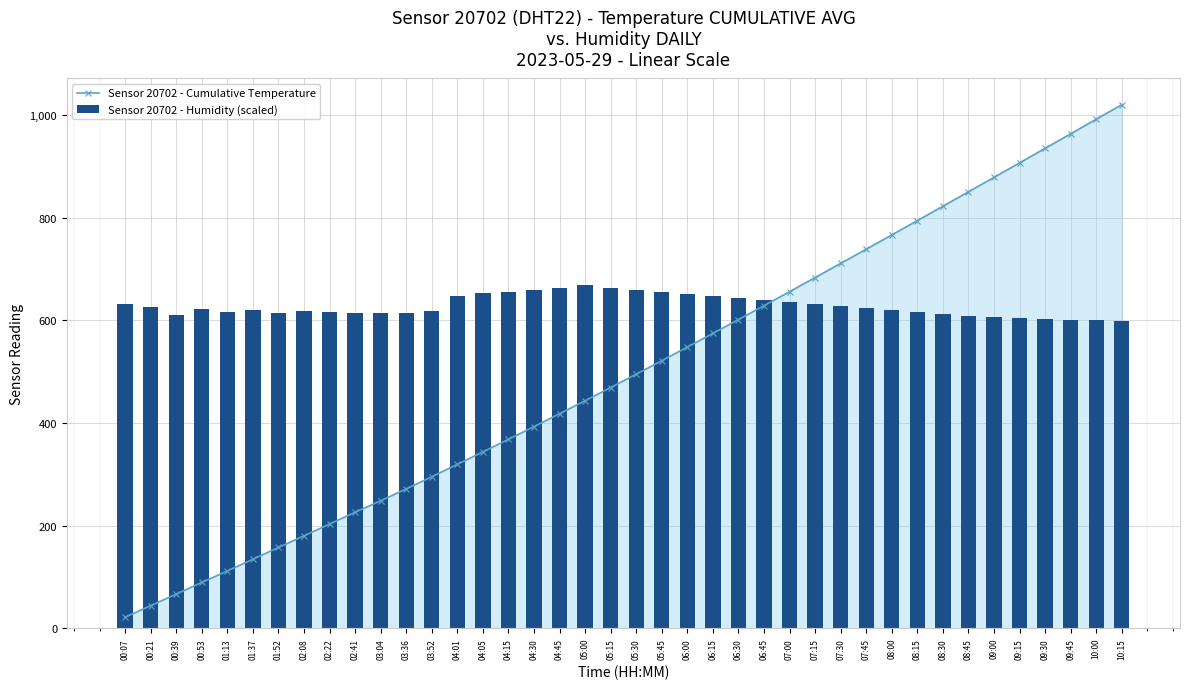

Rank the series by their maximum value, from lowest to highest.

Sensor 20702 - Humidity (scaled), Sensor 20702 - Cumulative Temperature